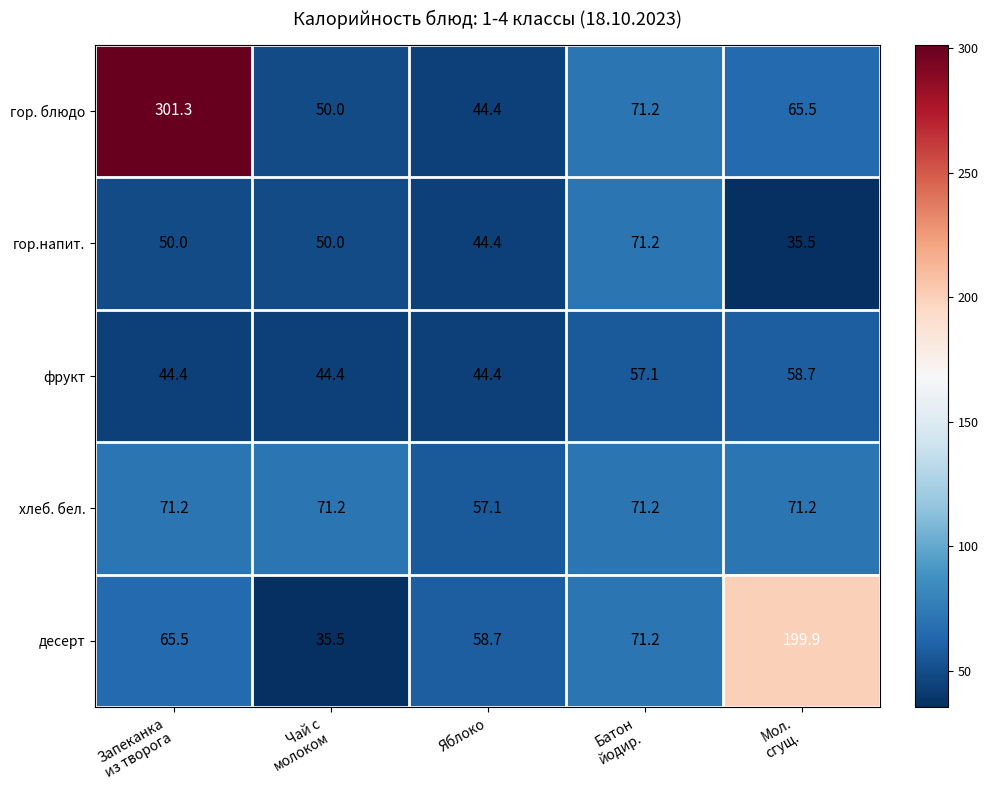

Which series has the largest range (max minus min)?

гор. блюдо